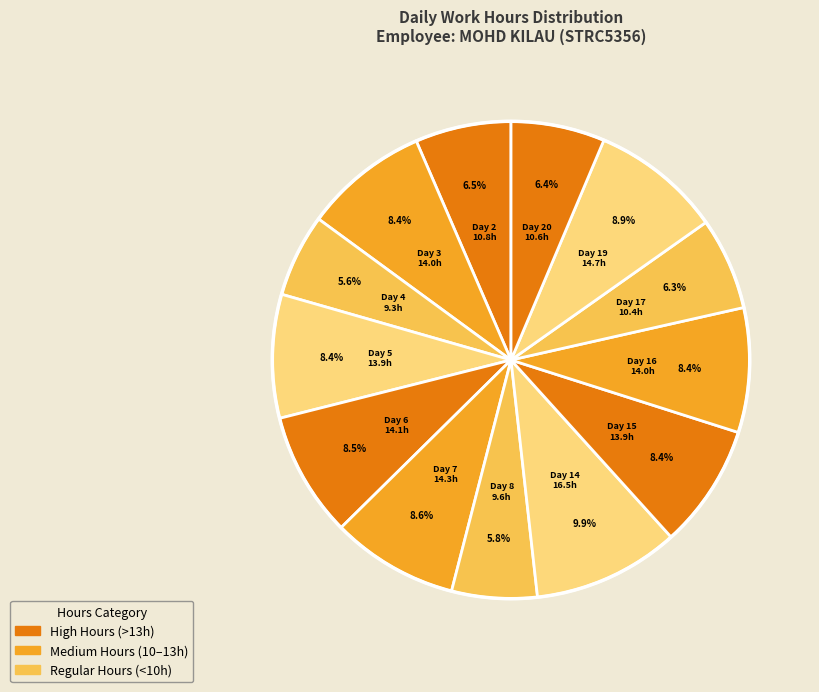

Count the number of slices in the pie.

13